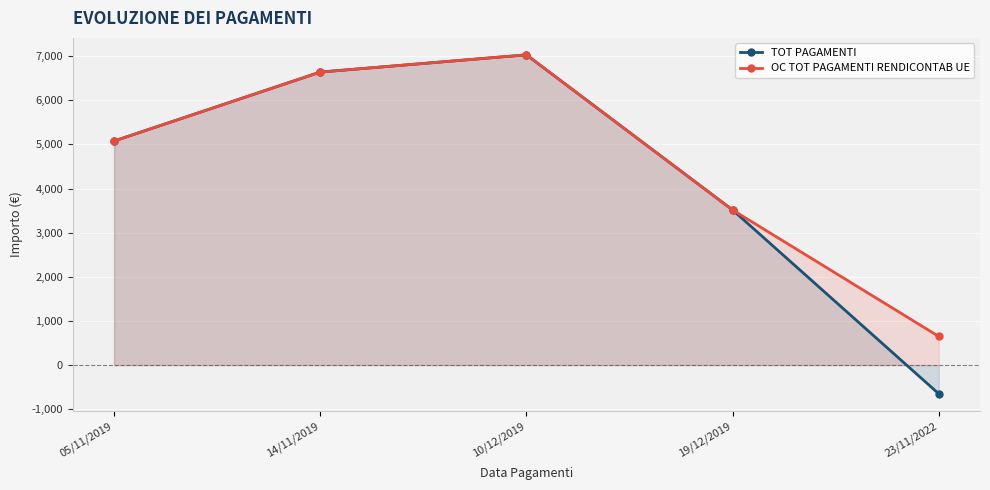

The OC TOT PAGAMENTI RENDICONTAB UE series shows 12633.1 at 10/12/2019. True or false?

False